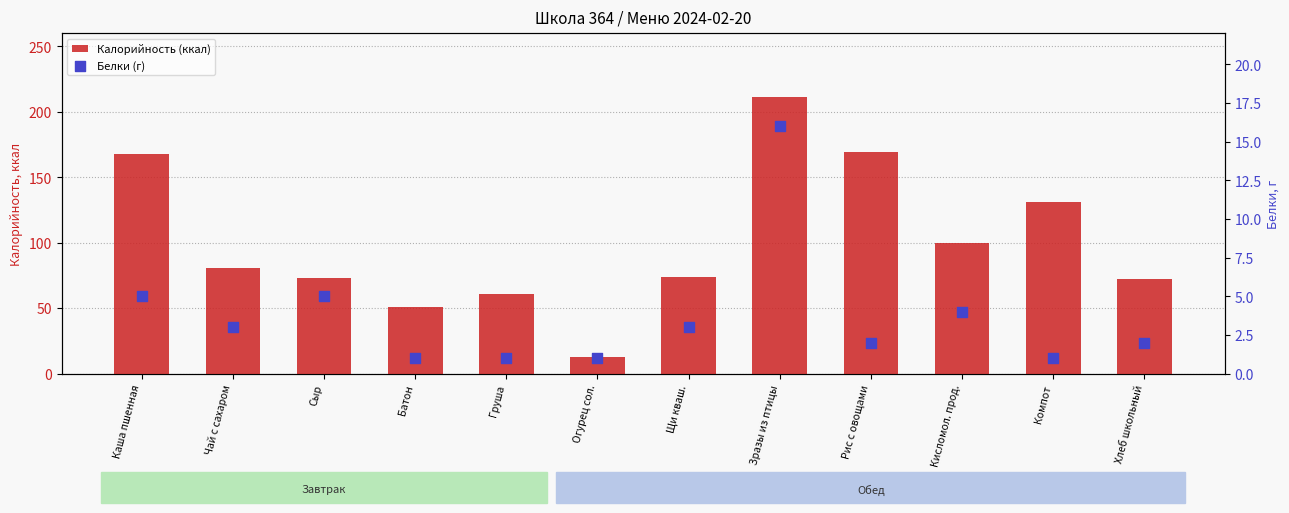

Which series has the largest Y range (max minus min)?

Калорийность (ккал)